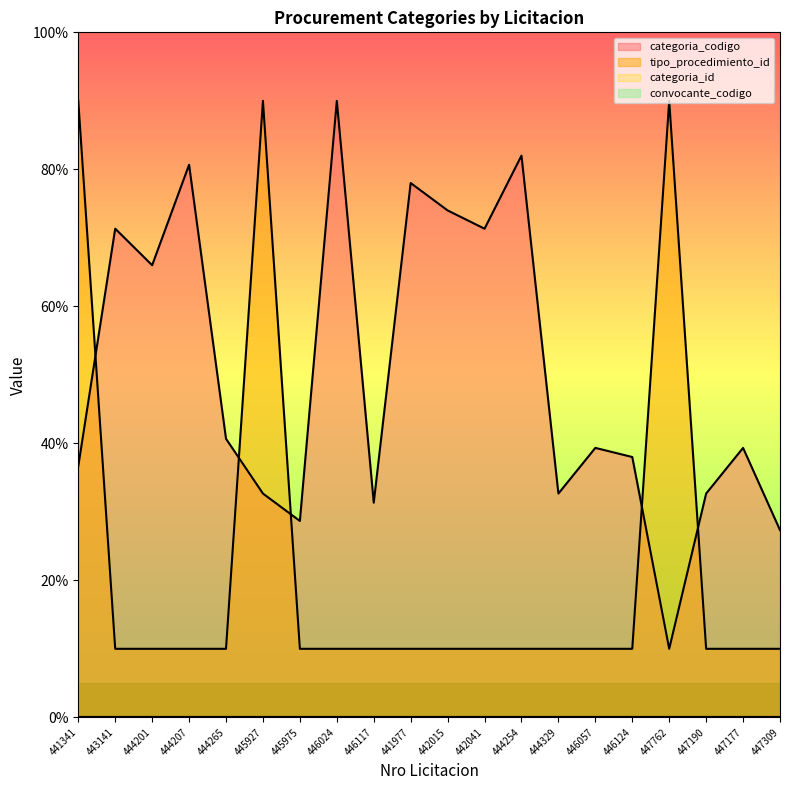

What is the label of the 15th point from the left?

446057